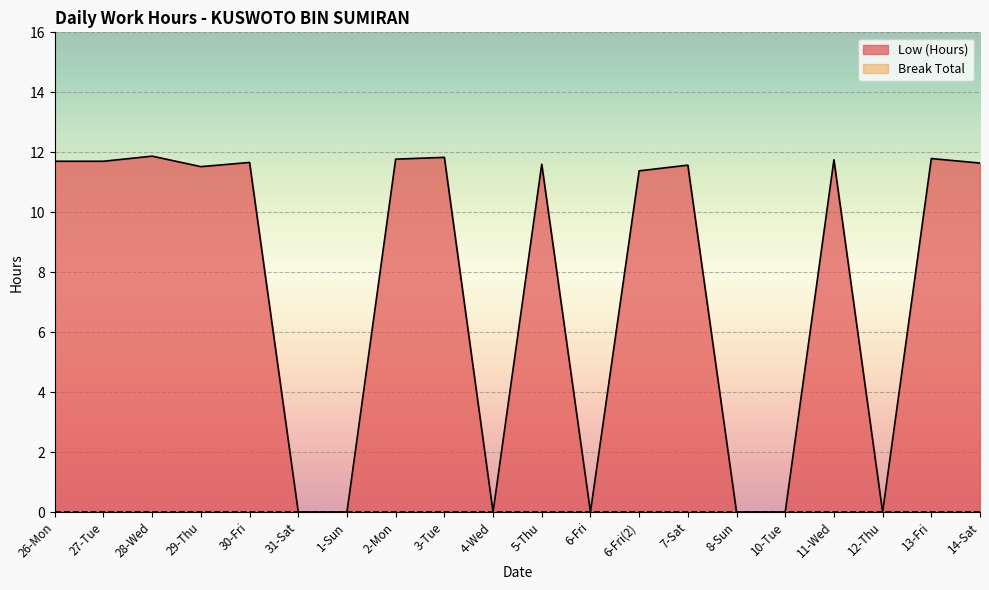

Where is the first local maximum?

28-Wed